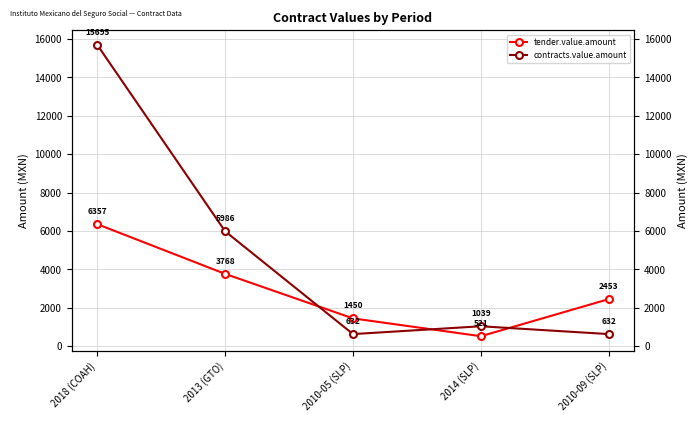

Where do contracts.value.amount and tender.value.amount first cross each other?

2013 (GTO) and 2010-05 (SLP)